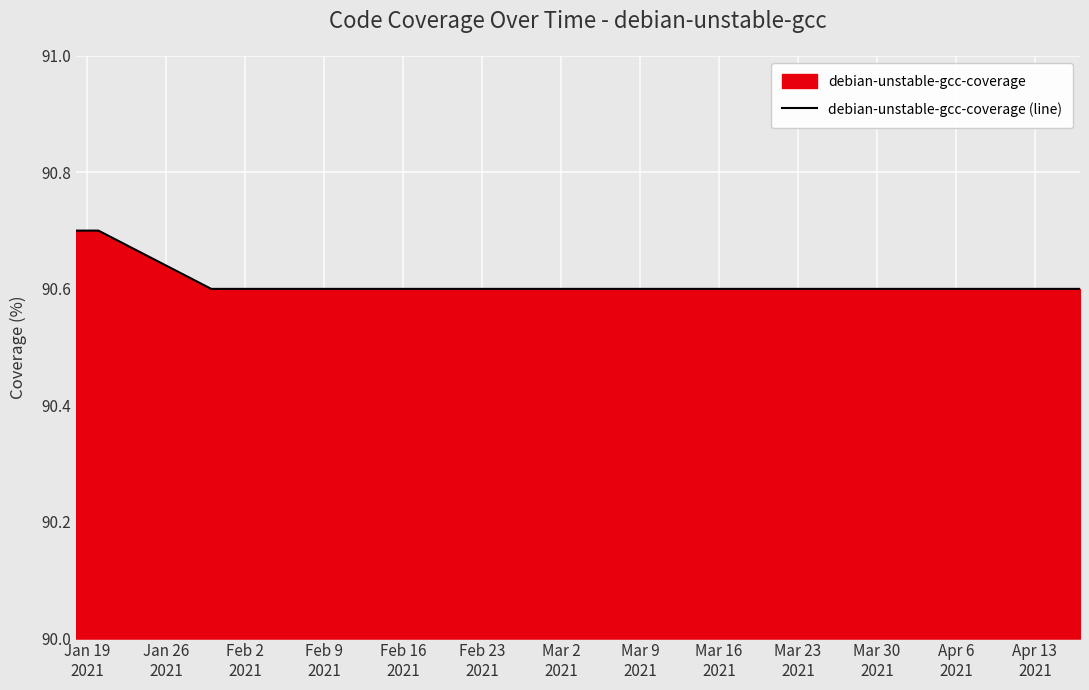

What is the greatest value displayed?

90.7